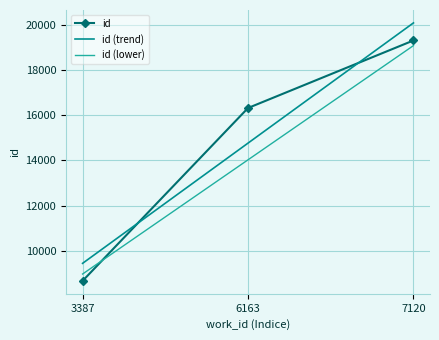

What is the difference between the highest and lowest values at 3387?

776.2